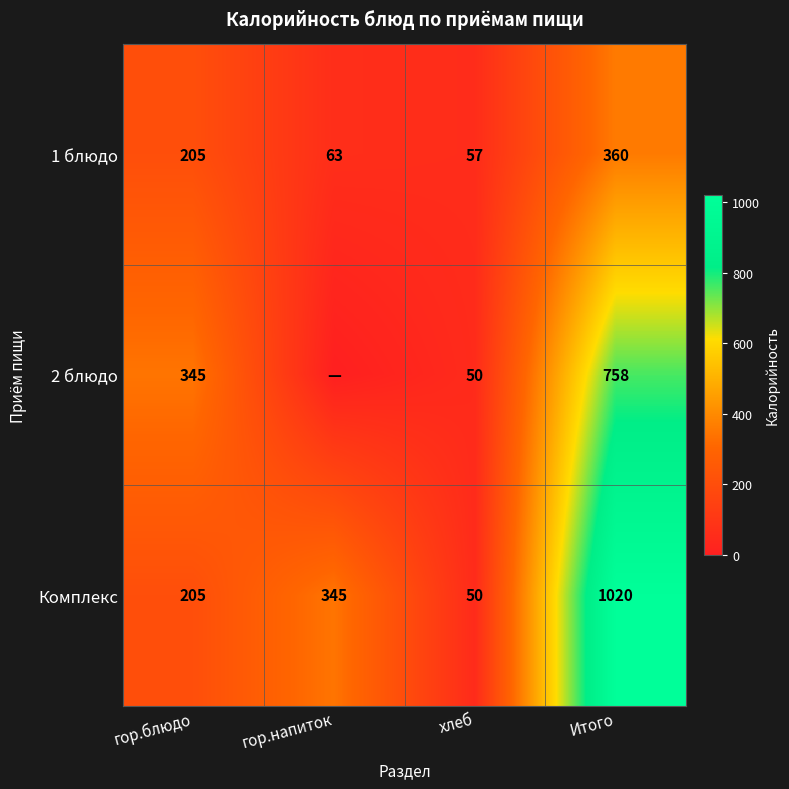

Is it true that 2 блюдо equals 50 at хлеб?

True